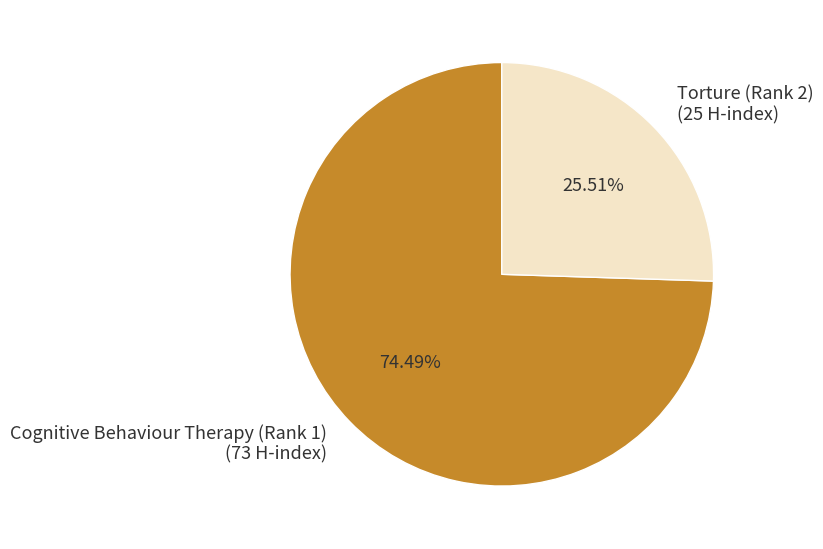

Which category accounts for the majority?

Cognitive Behaviour Therapy (Rank 1)